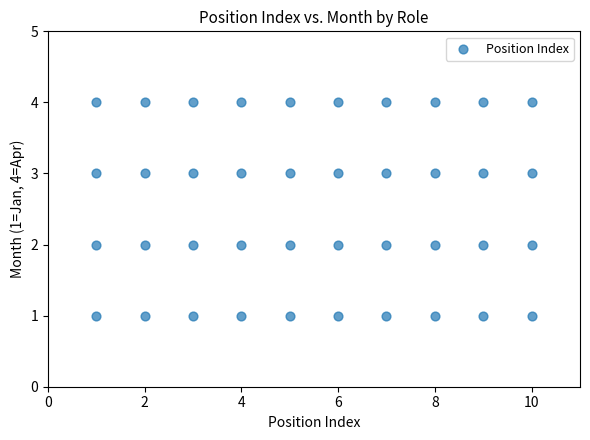

What is the range of X values (max minus min)?

9